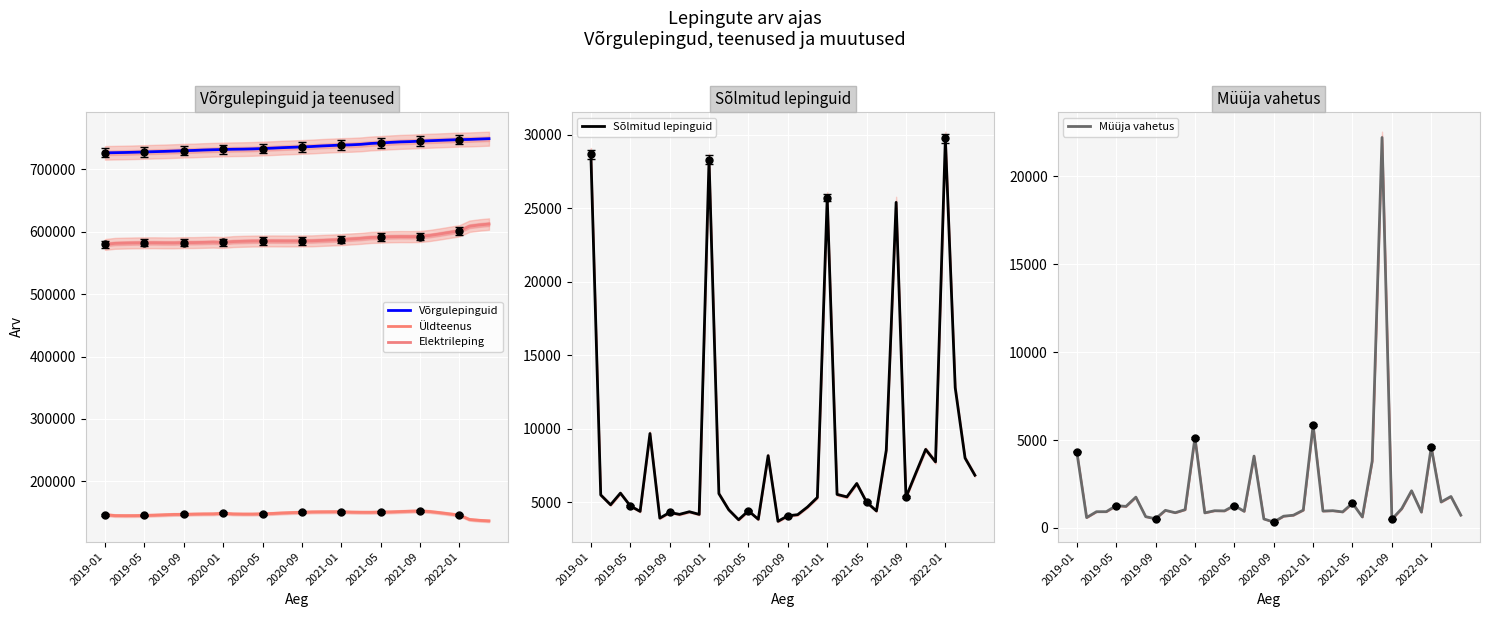

At which label does Sõlmitud lepinguid reach its peak?

2022-01